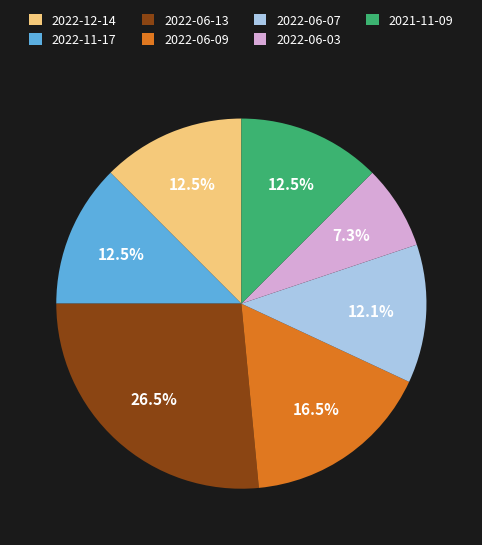

Does 2021-11-09 represent more than half of the total?

No